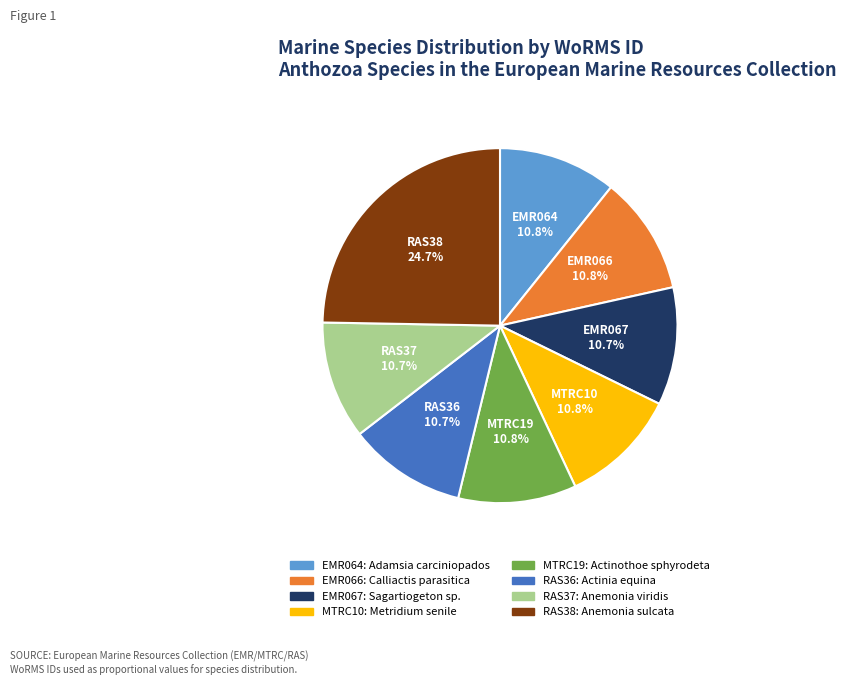

Is there any slice that represents more than half of the pie?

No